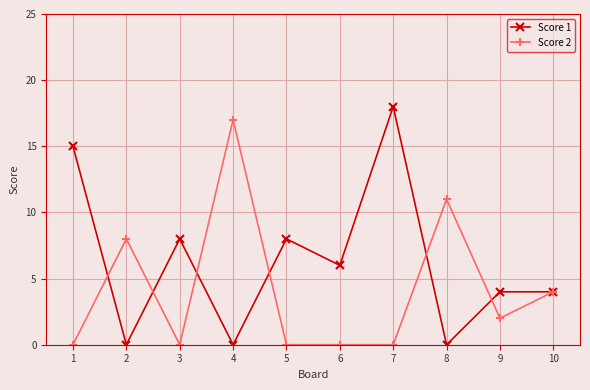

Where does the Score 2 series first go above 2?

2